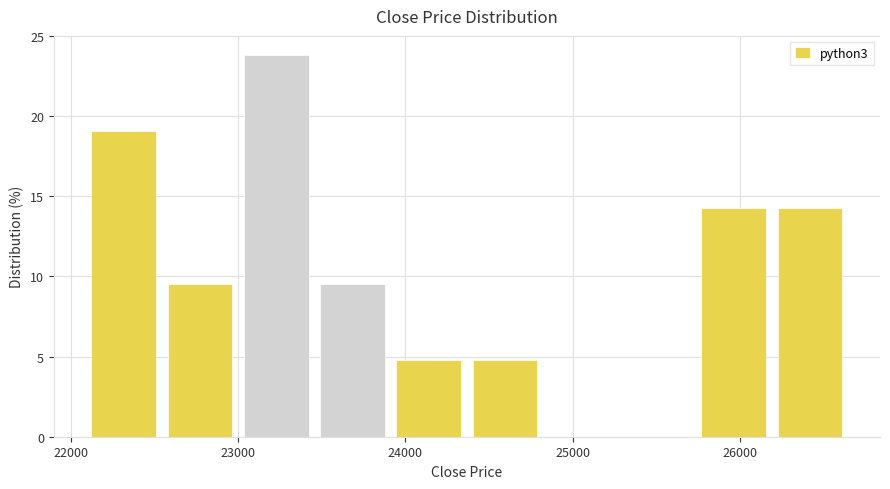

Which range on the x-axis has the tallest bar?

23000 to 23500